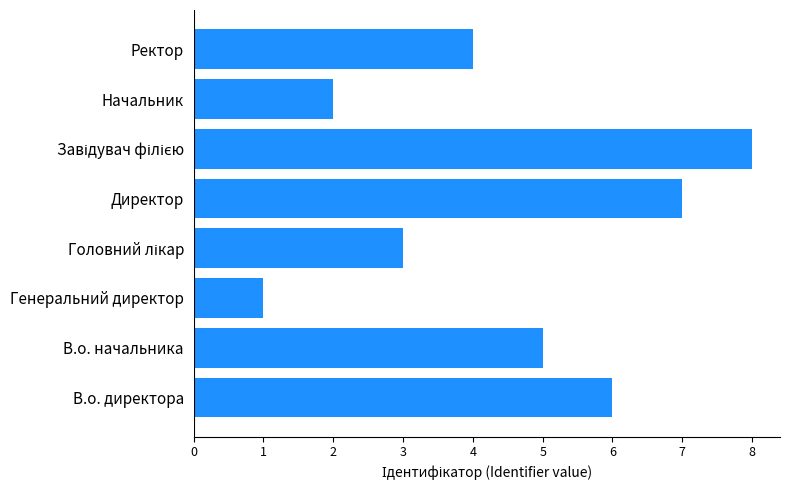

Which has a higher value, Ректор or В.о. начальника?

В.о. начальника